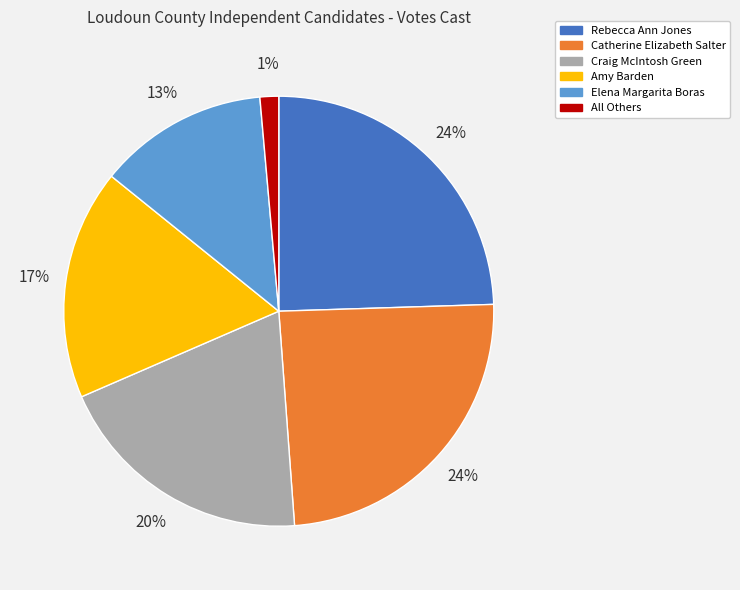

Is the sum of Catherine Elizabeth Salter and Elena Margarita Boras greater than half?

No